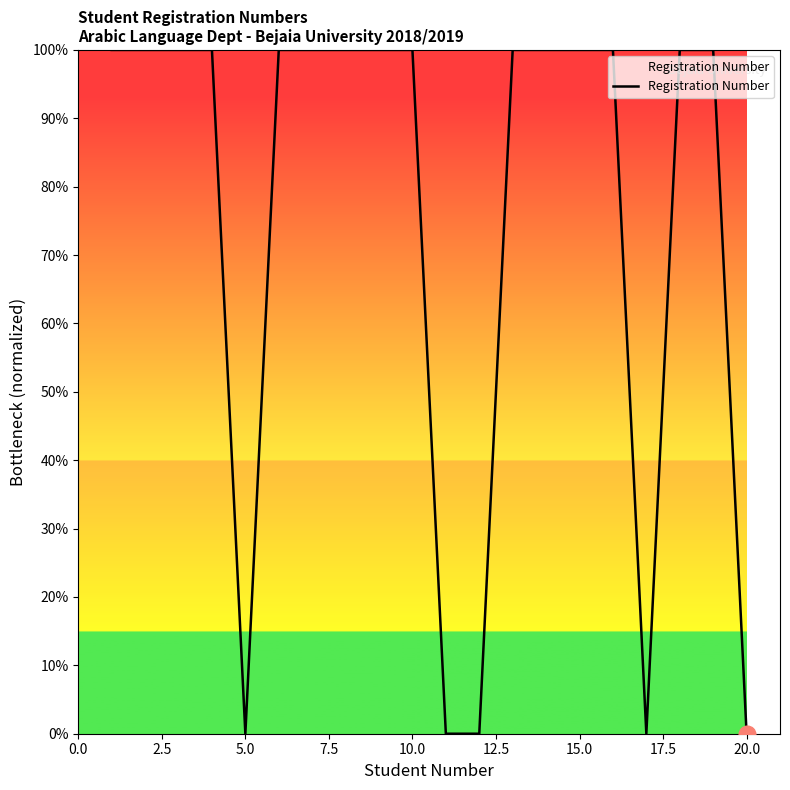

What is the difference between the maximum and minimum values?

100.0